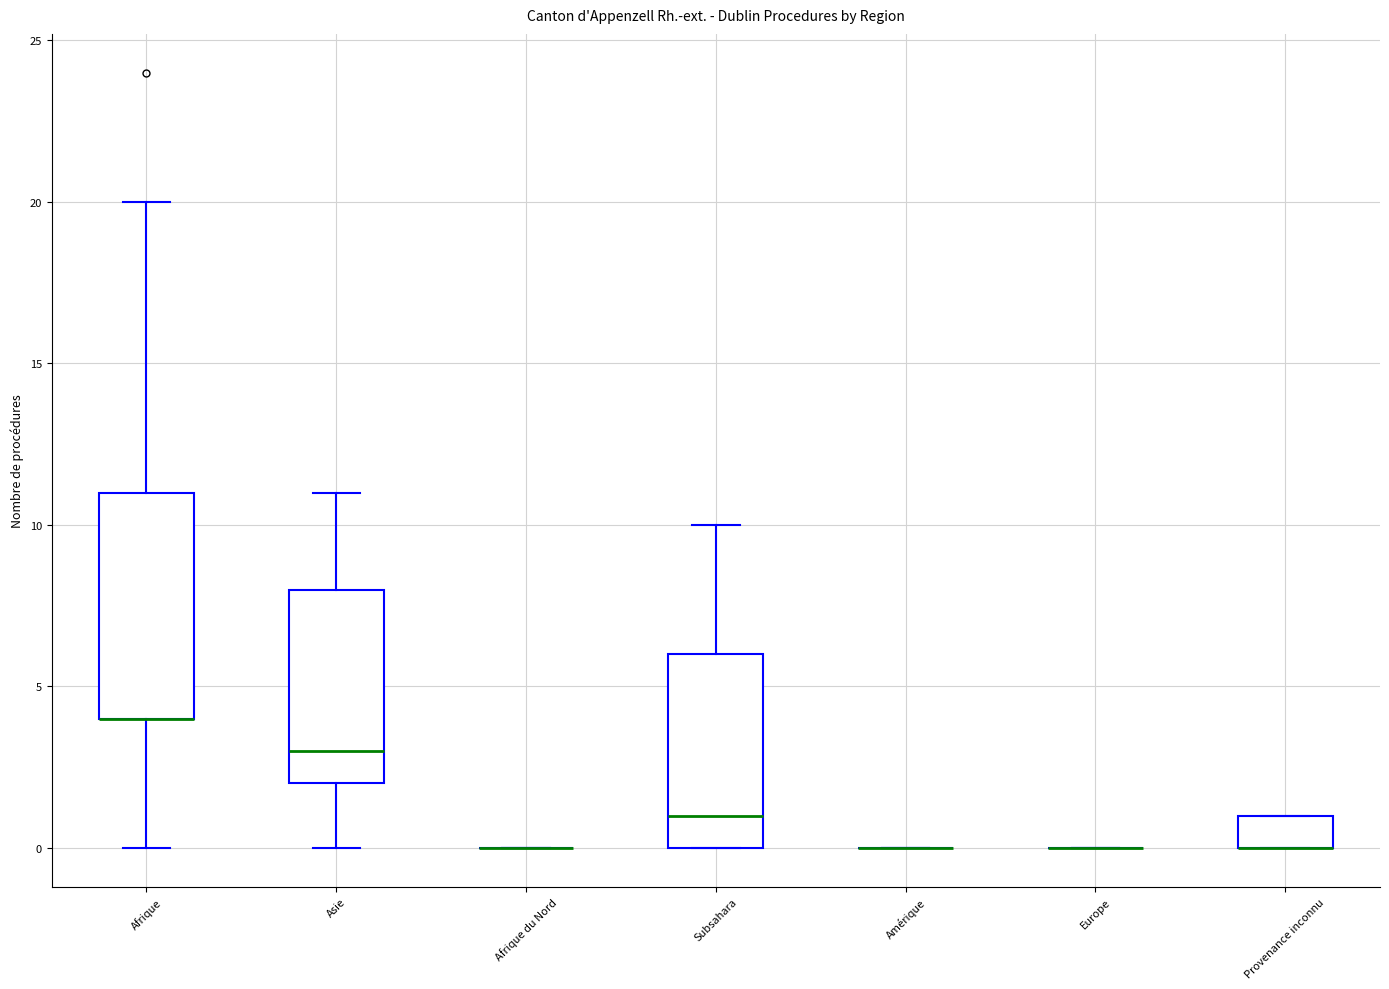

Where is the lower edge of the box for Asie on the y-axis? The values are not printed on the chart, so give them approximately, as read against the axis.

2